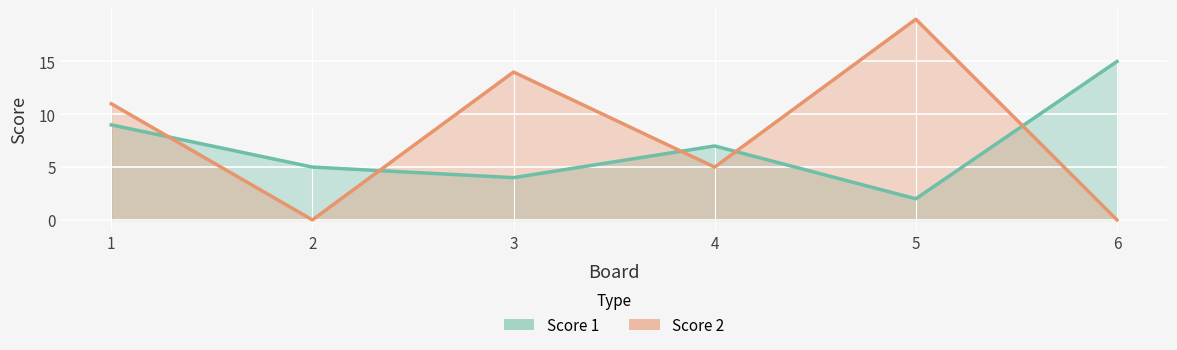

How many distinct data groups are displayed?

2